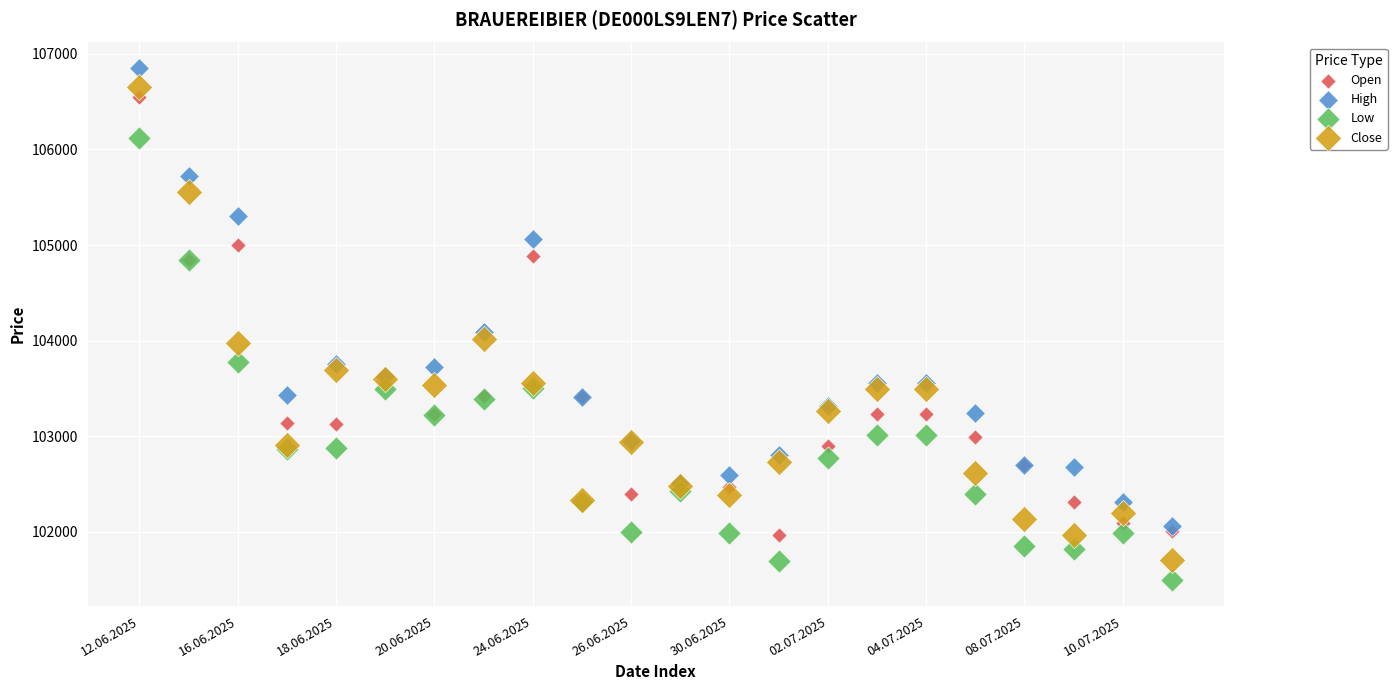

Which series contains the lowest Y value?

Low